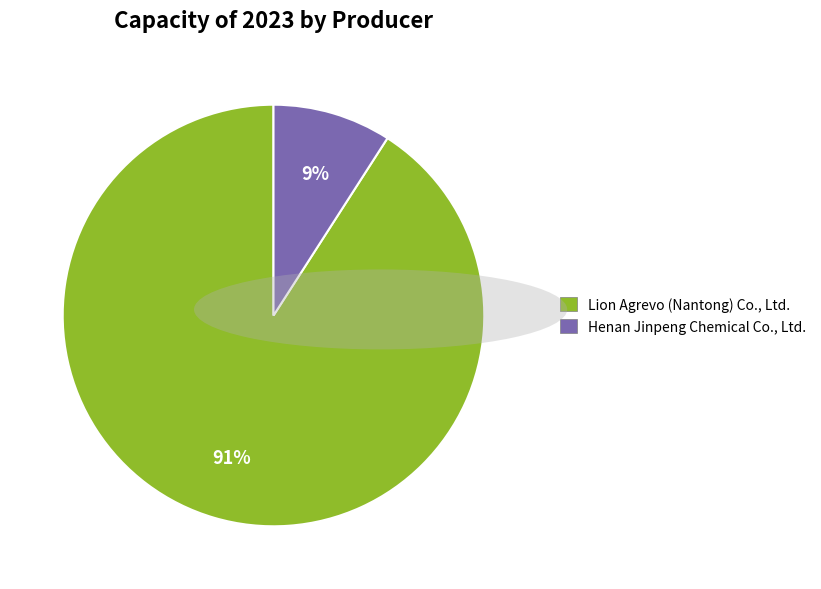

Is the sum of Lion Agrevo (Nantong) Co., Ltd. and Henan Jinpeng Chemical Co., Ltd. greater than half?

Yes